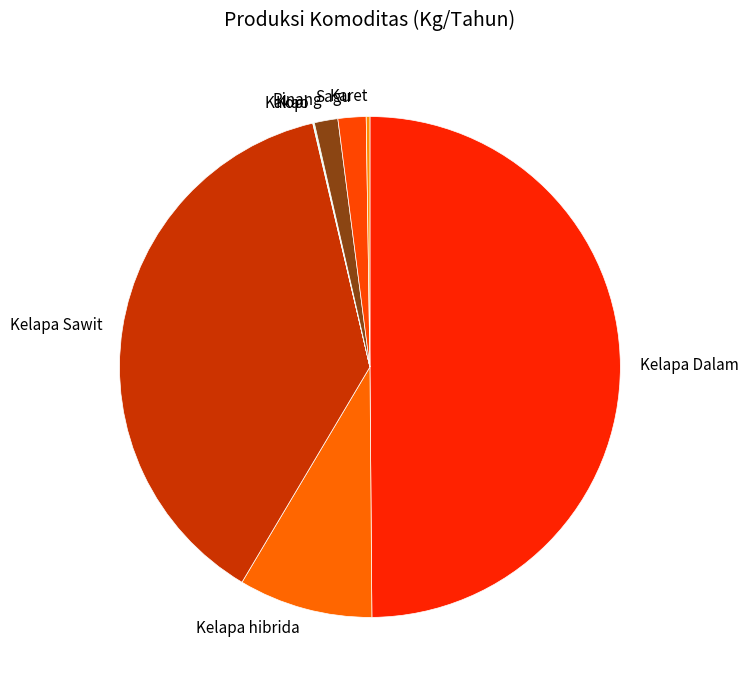

Combined, do Sagu and Kelapa hibrida account for over 50%?

No